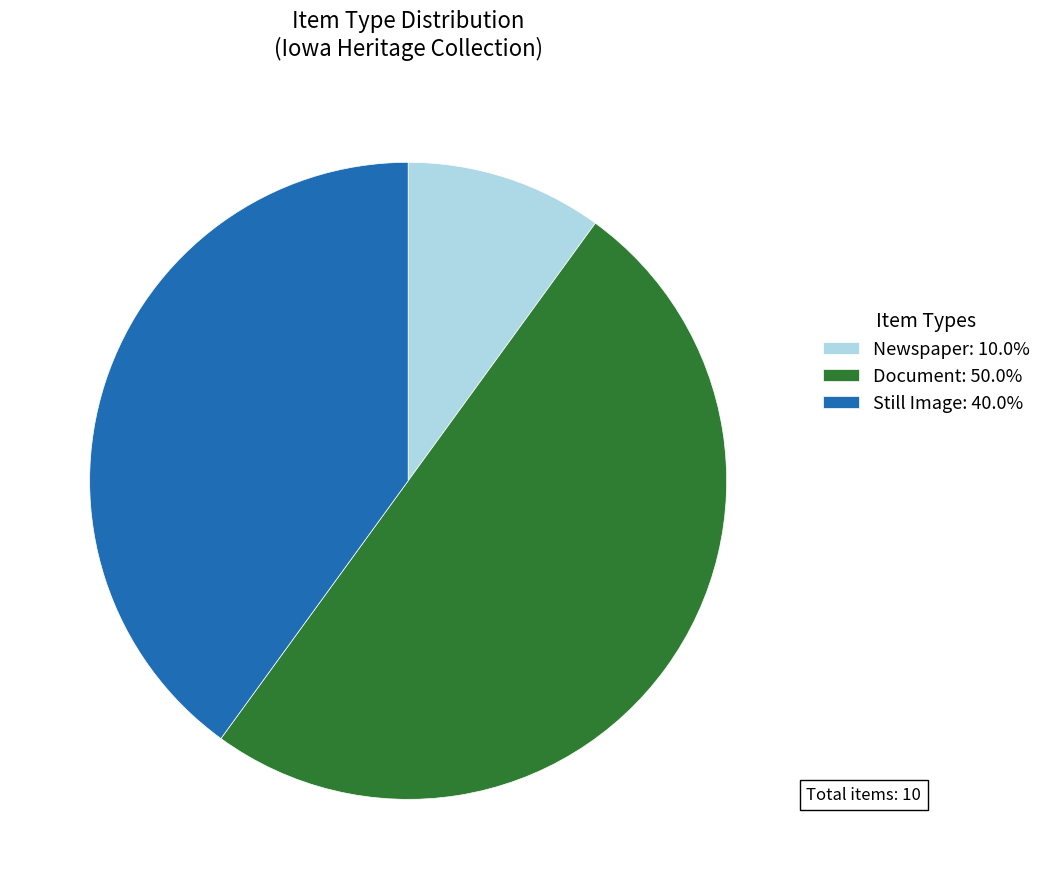

What is the ratio of the value at Document: 50.0% to the value at Newspaper: 10.0%?

5.0